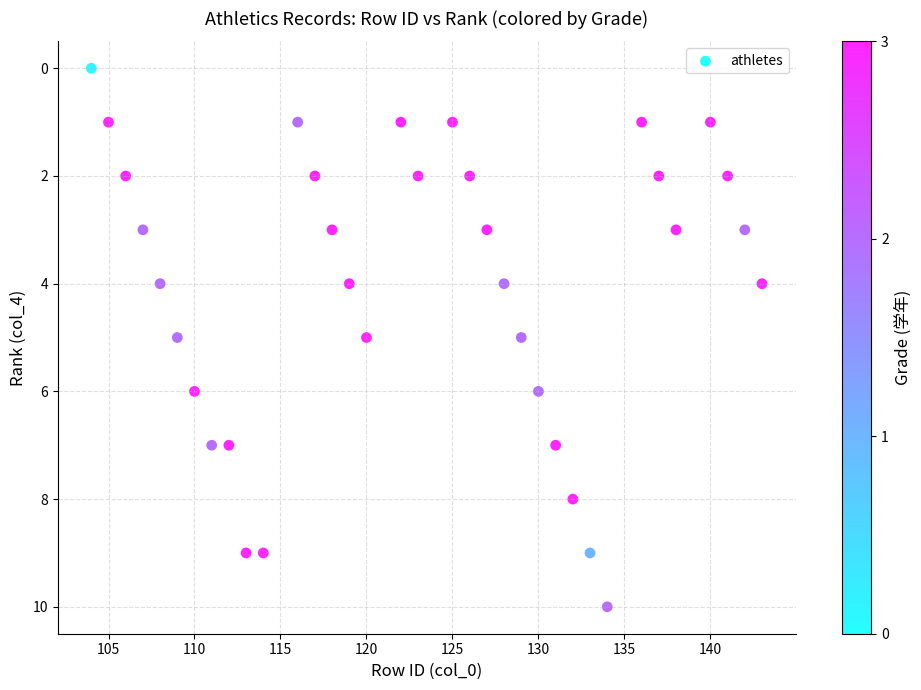

What is the range of X values (max minus min)?

39